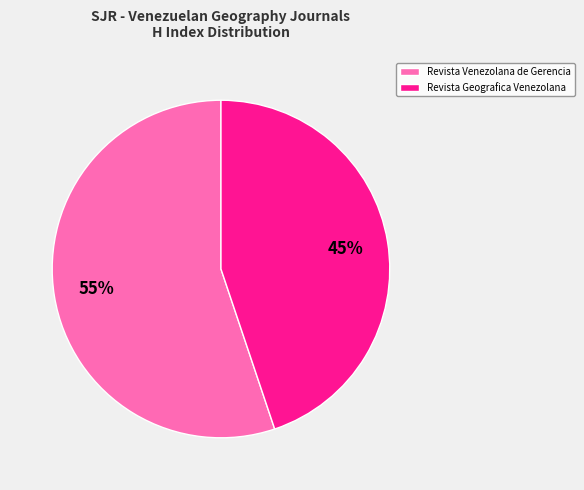

Rank the categories by value from highest to lowest.

Revista Venezolana de Gerencia, Revista Geografica Venezolana